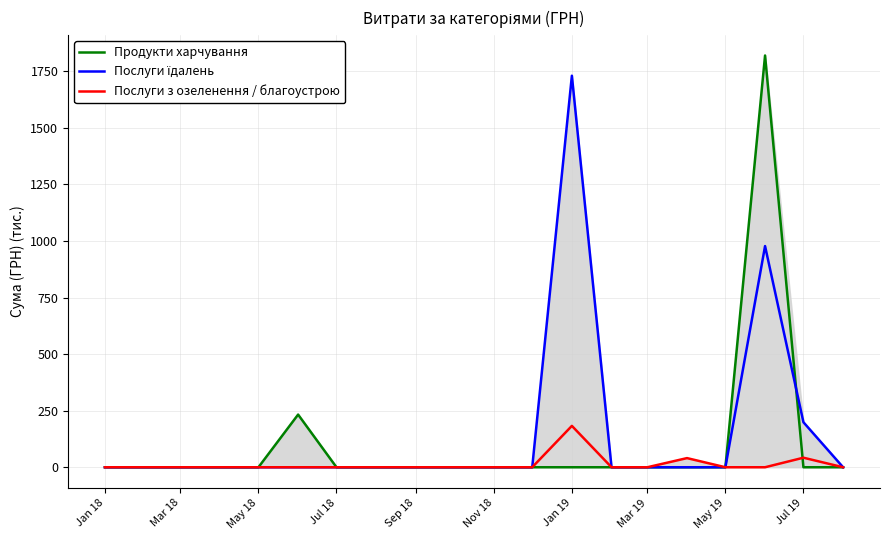

What is the sum of all Послуги їдалень values?

2906.3